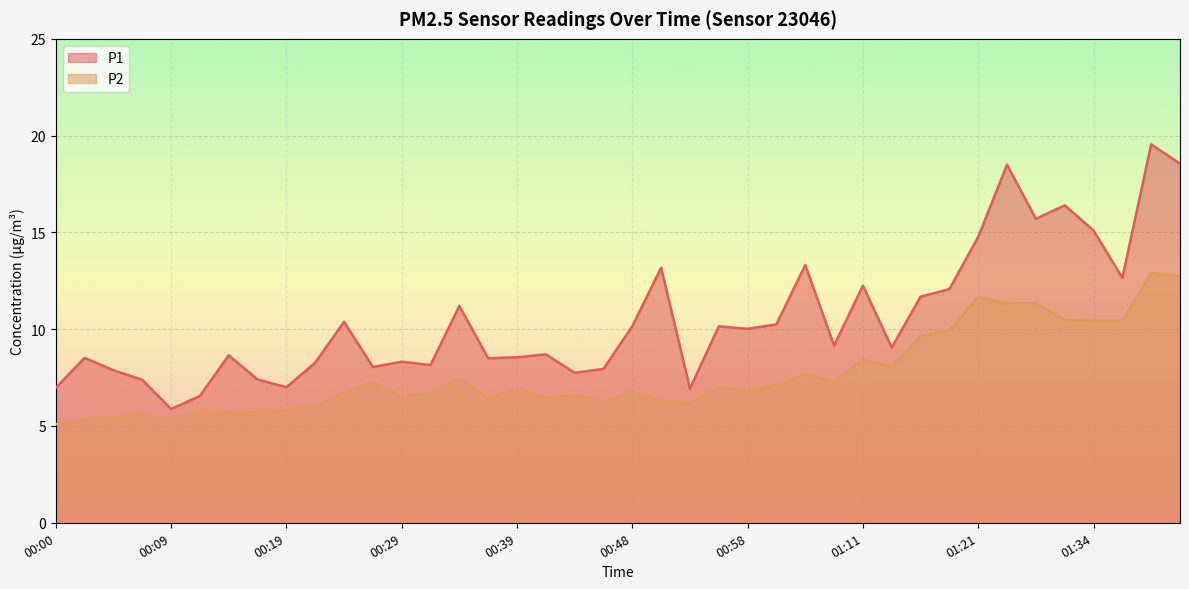

How many series are shown in this chart?

2